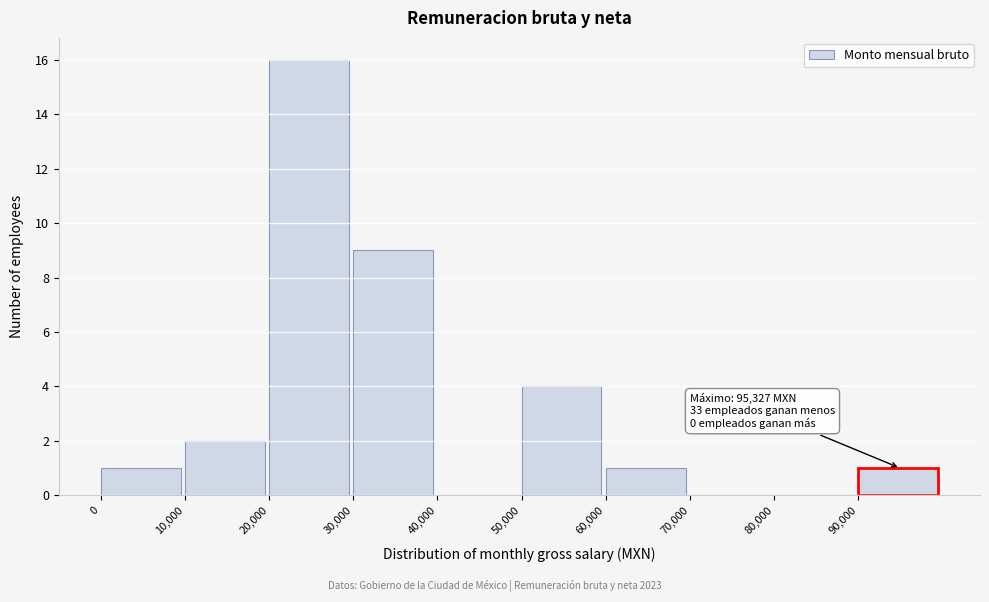

Which range on the x-axis has the tallest bar?

20000 to 30000